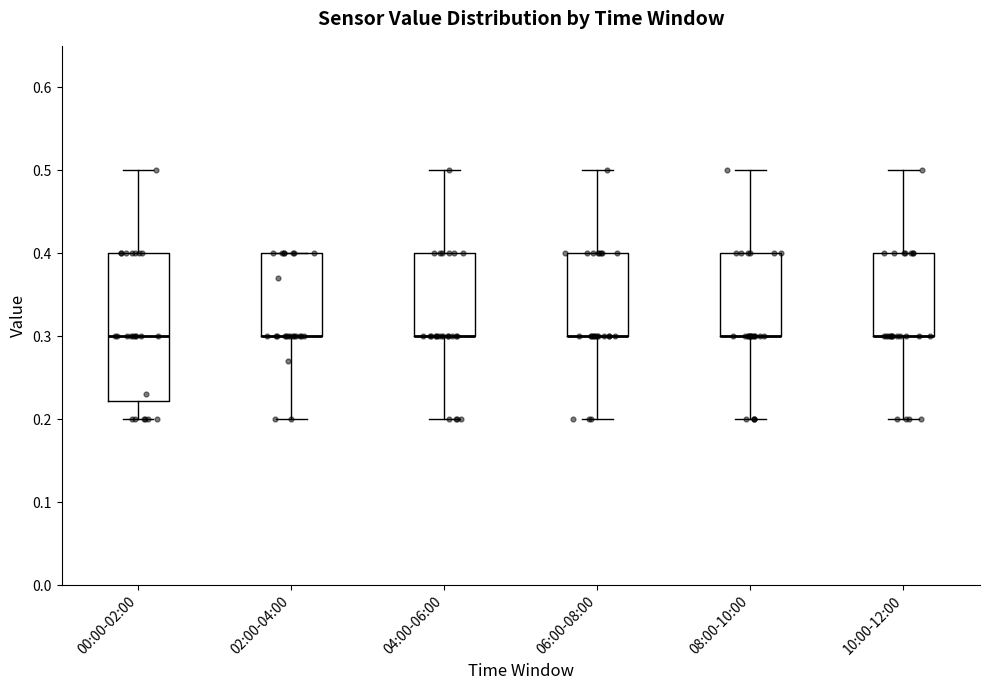

Reading left to right, read every box against the y-axis: the position of its median line, the range the box covers, and the ends of its whiskers. The values are not printed on the chart, so give them approximately, as read against the axis.

00:00-02:00: median 0.30, box 0.22 to 0.40, whiskers 0.20 to 0.50
02:00-04:00: median 0.30 (drawn on the box's lower edge), box 0.30 to 0.40, whiskers 0.20 to 0.40
04:00-06:00: median 0.30 (drawn on the box's lower edge), box 0.30 to 0.40, whiskers 0.20 to 0.50
06:00-08:00: median 0.30 (drawn on the box's lower edge), box 0.30 to 0.40, whiskers 0.20 to 0.50
08:00-10:00: median 0.30 (drawn on the box's lower edge), box 0.30 to 0.40, whiskers 0.20 to 0.50
10:00-12:00: median 0.30 (drawn on the box's lower edge), box 0.30 to 0.40, whiskers 0.20 to 0.50